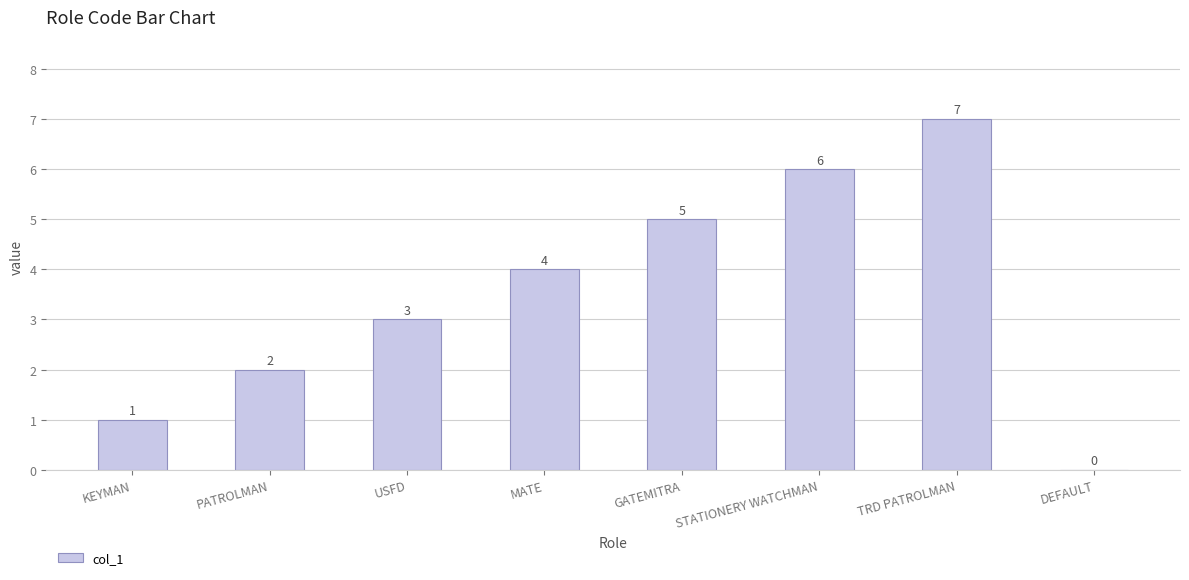

The value at GATEMITRA is 3. True or false?

False